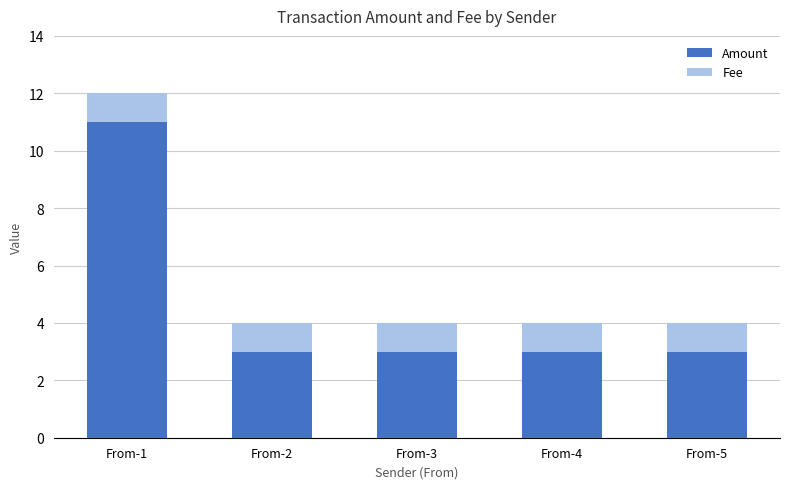

What is the value of the Amount bar at the 2nd from the left?

3